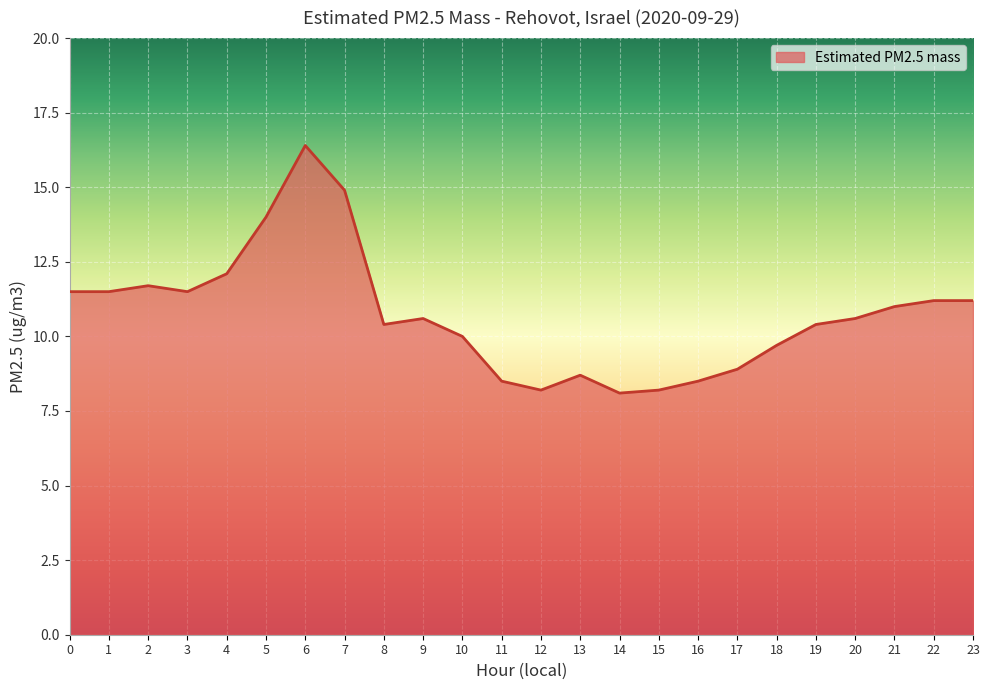

How many lines are shown in the chart?

1